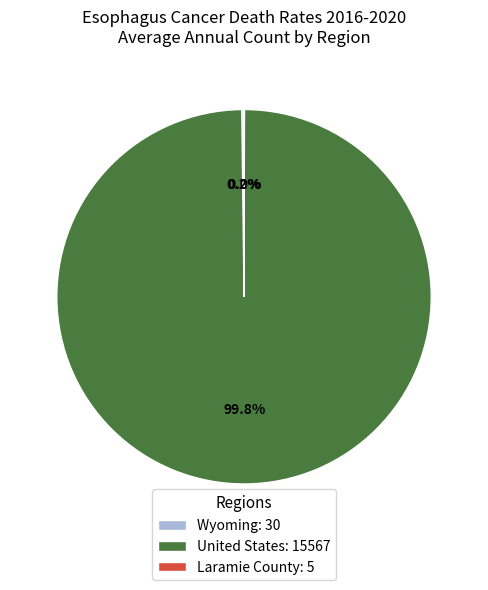

Does any single category account for the majority?

Yes